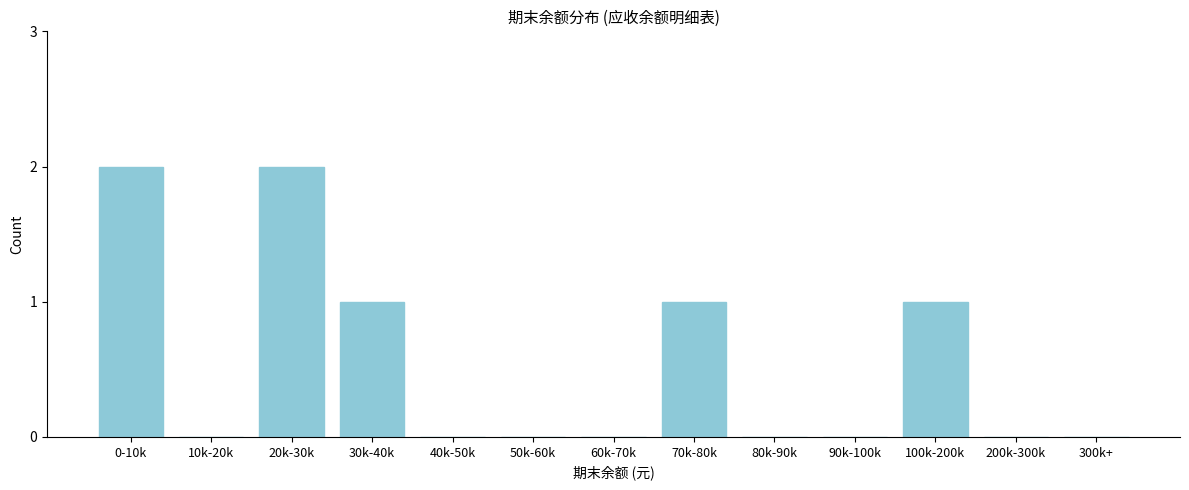

Reading right to left, what are all the values shown in this chart?

300k+=0	200k-300k=0	100k-200k=1	90k-100k=0	80k-90k=0	70k-80k=1	60k-70k=0	50k-60k=0	40k-50k=0	30k-40k=1	20k-30k=2	10k-20k=0	0-10k=2